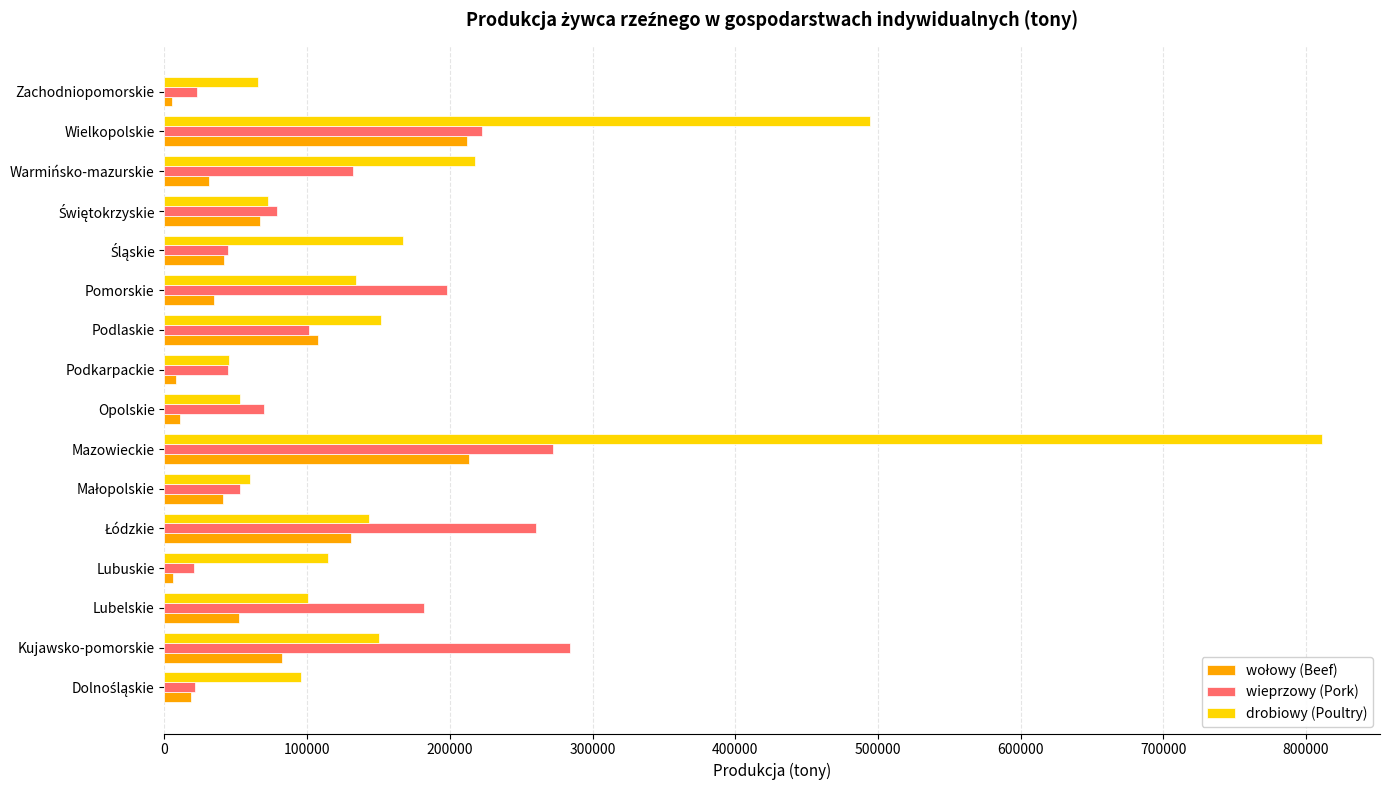

The value of wieprzowy (Pork) at Wielkopolskie is 367538. True or false?

False